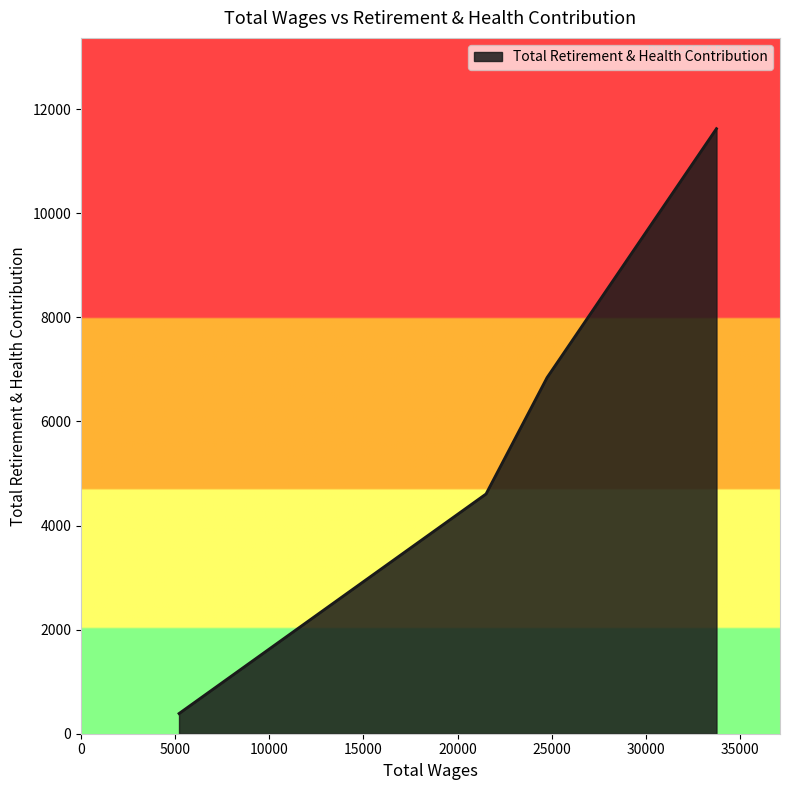

What is the smallest value displayed?

388